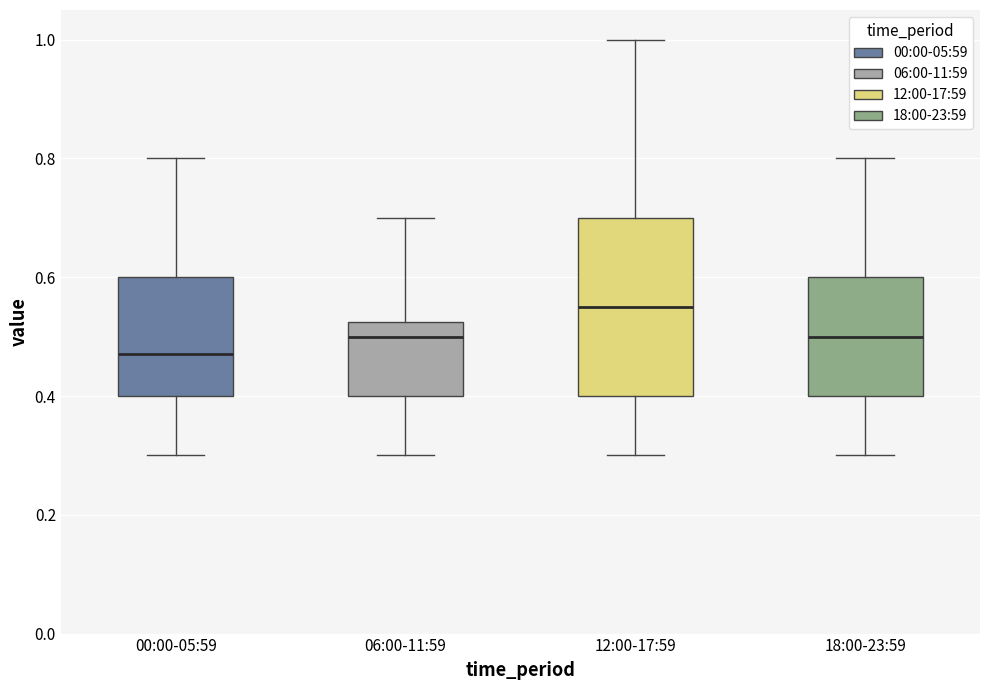

Reading left to right, read every box against the y-axis: the position of its median line, the range the box covers, and the ends of its whiskers. The values are not printed on the chart, so give them approximately, as read against the axis.

00:00-05:59: median 0.48, box 0.40 to 0.60, whiskers 0.30 to 0.80
06:00-11:59: median 0.50, box 0.40 to 0.52, whiskers 0.30 to 0.70
12:00-17:59: median 0.56, box 0.40 to 0.70, whiskers 0.30 to 1.00
18:00-23:59: median 0.50, box 0.40 to 0.60, whiskers 0.30 to 0.80